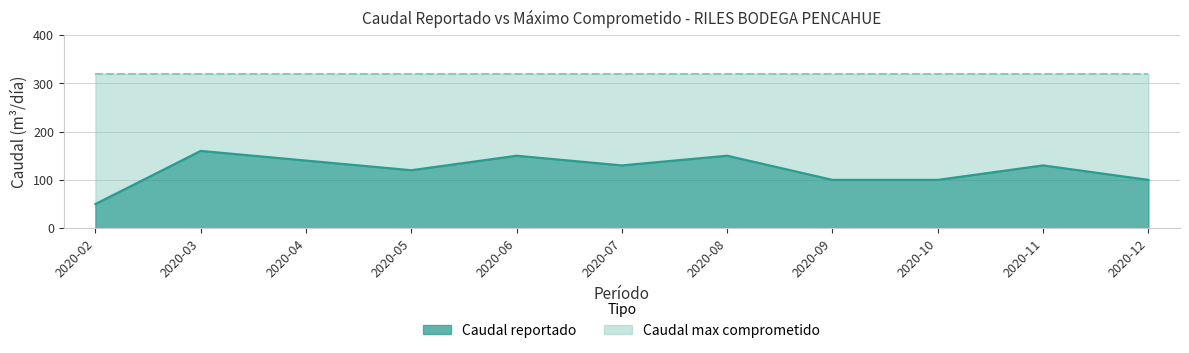

What is the ratio of the value at 2020-12 to the value at 2020-07?

0.8